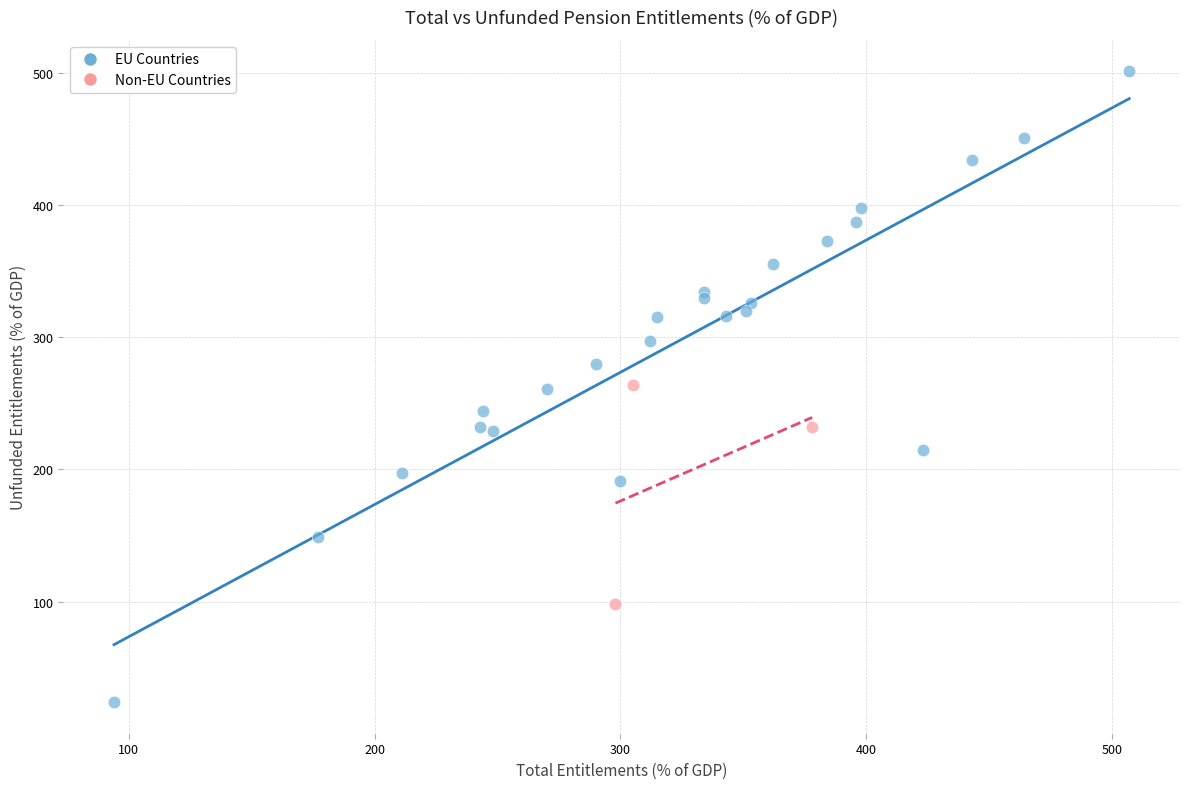

Which series contains the lowest Y value?

EU Countries